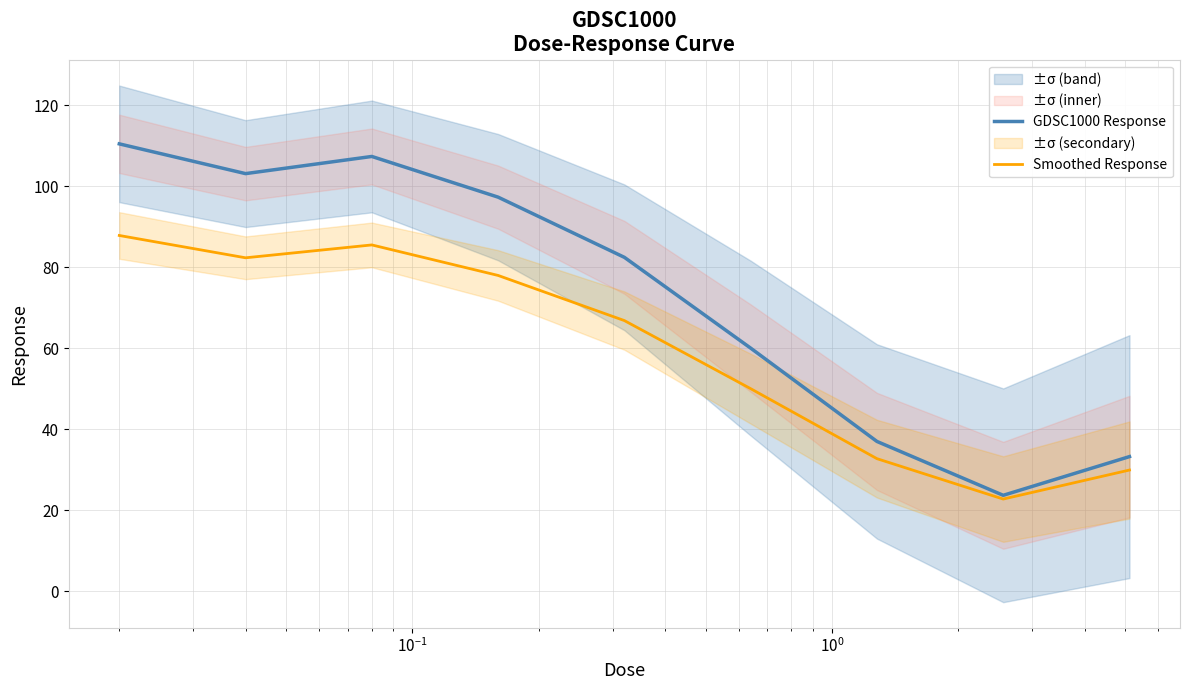

What is the minimum value for Smoothed Response?

22.8